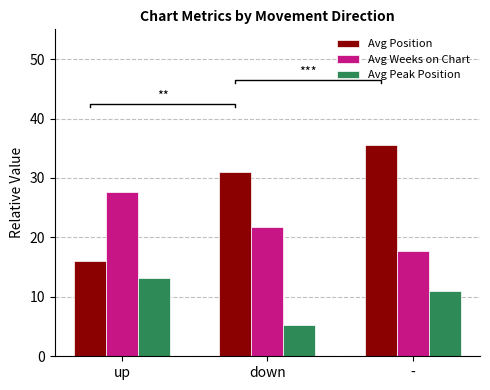

Reading left to right, transcribe all the data shown in this chart.

Avg Position: up=16.1	down=31.0	-=35.5
Avg Weeks on Chart: up=27.6	down=21.8	-=17.7
Avg Peak Position: up=13.2	down=5.2	-=11.0